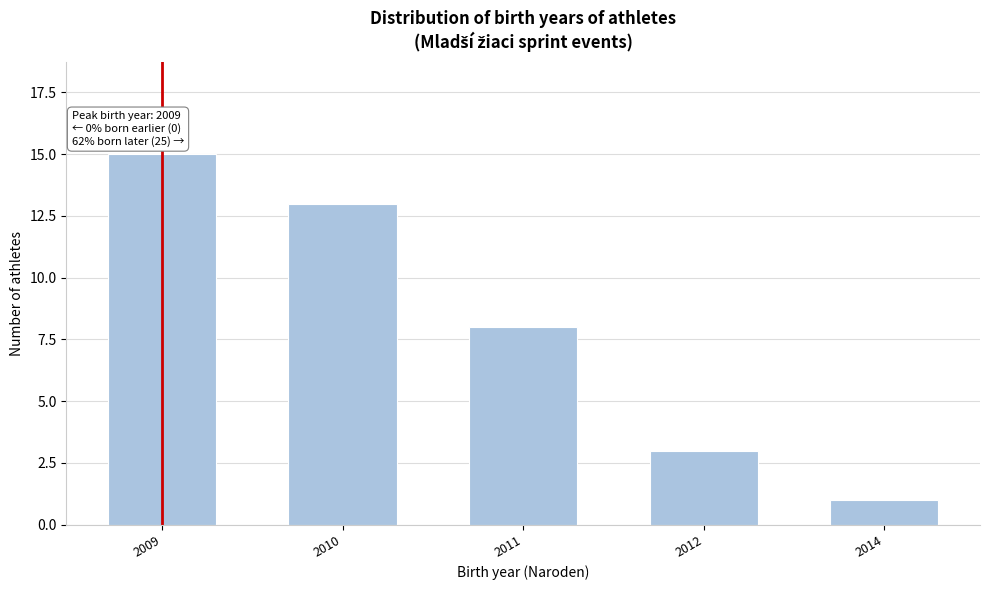

Reading right to left, extract all data points from this chart.

2014=1	2012=3	2011=8	2010=13	2009=15